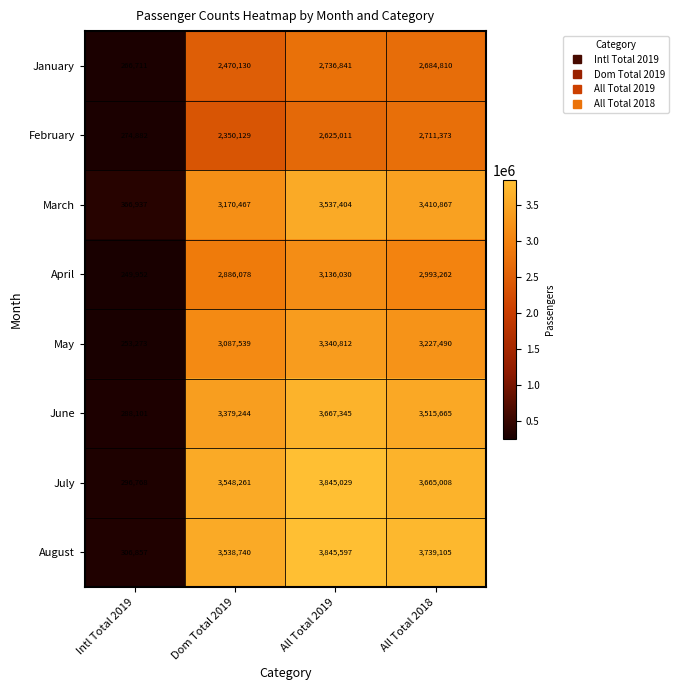

What is the difference between the highest and lowest values at All Total 2018?

1054295